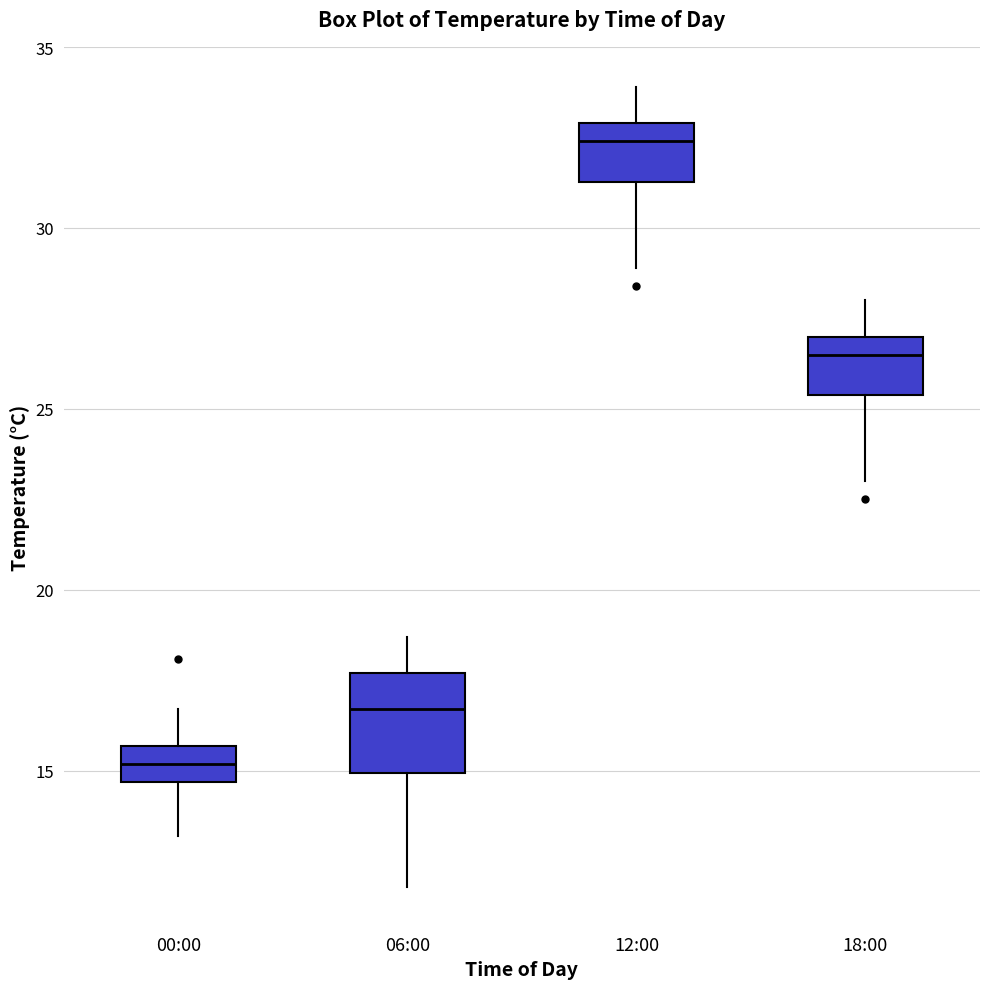

Reading left to right, transcribe this box plot: for each box, give where its median line is, the range the box spans, and where its two whiskers end, as read against the y-axis. The values are not printed on the chart, so give them approximately, as read against the axis.

00:00: median 15.0, box 14.5 to 15.5, whiskers 13.0 to 16.5
06:00: median 16.5, box 15.0 to 17.5, whiskers 12.0 to 18.5
12:00: median 32.5, box 31.5 to 33.0, whiskers 29.0 to 34.0
18:00: median 26.5, box 25.5 to 27.0, whiskers 23.0 to 28.0